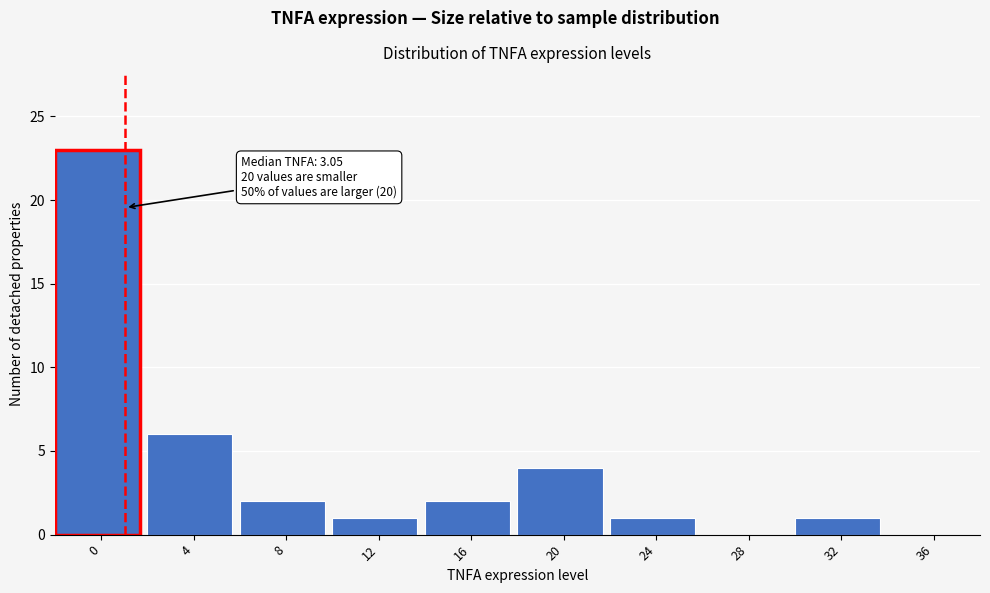

Reading left to right, what are all the values shown in this chart?

0=23	4=6	8=2	12=1	16=2	20=4	24=1	28=0	32=1	36=0